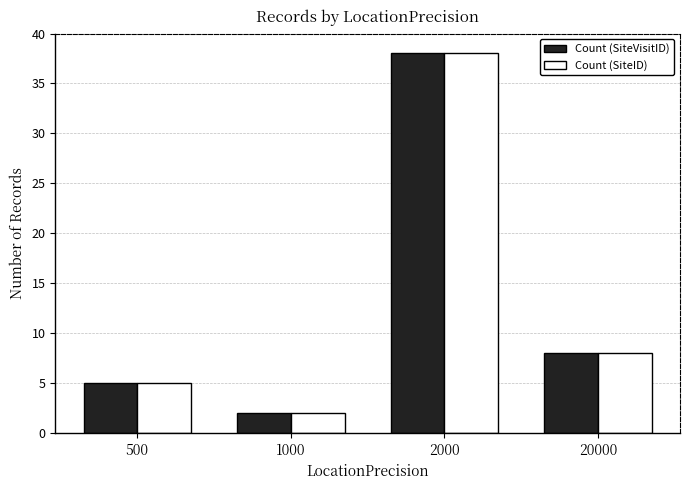

Rank the categories by Count (SiteVisitID) value from highest to lowest.

2000, 20000, 500, 1000